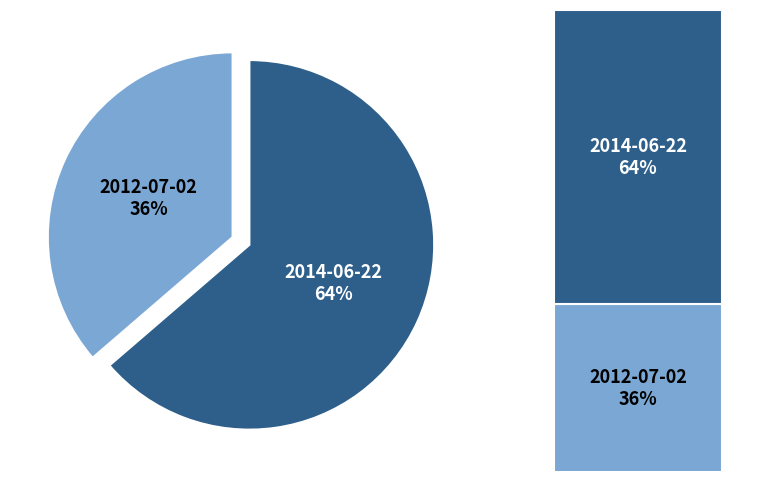

To the nearest percent, what is the combined percentage of 2012-07-02 15:37:54 UTC and 2014-06-22 17:21:04 UTC?

100%